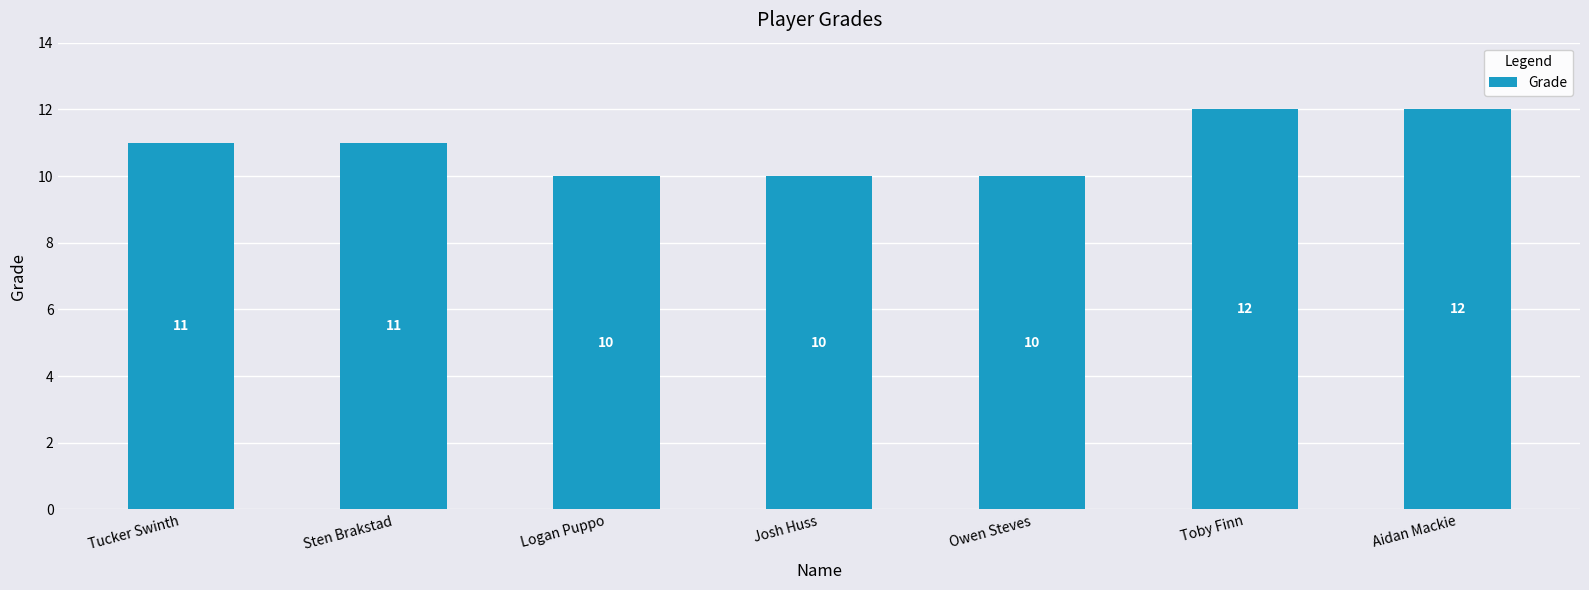

What is the approximate value at Sten Brakstad?

11